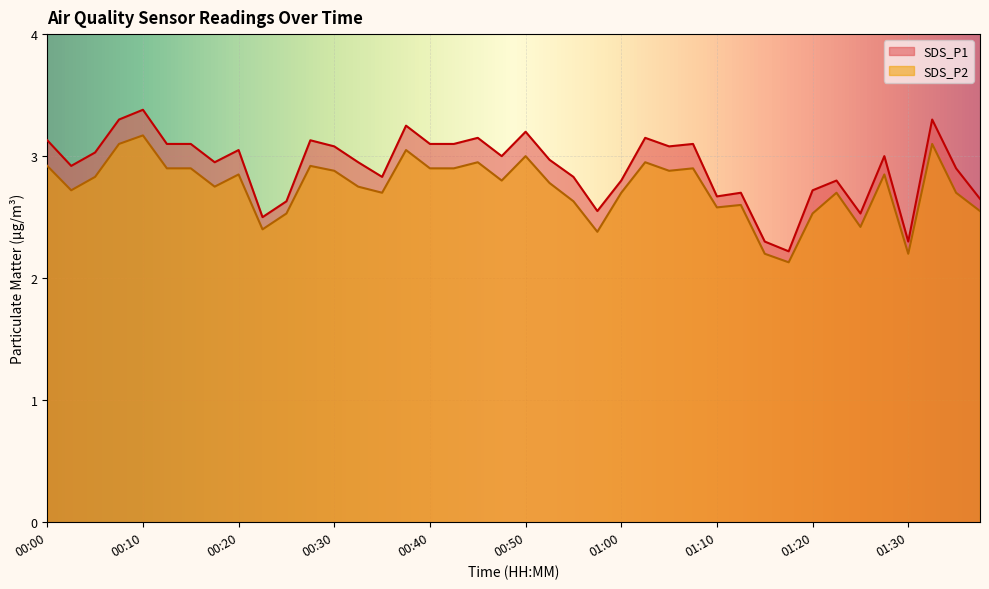

Which series has the largest range (max minus min)?

SDS_P1